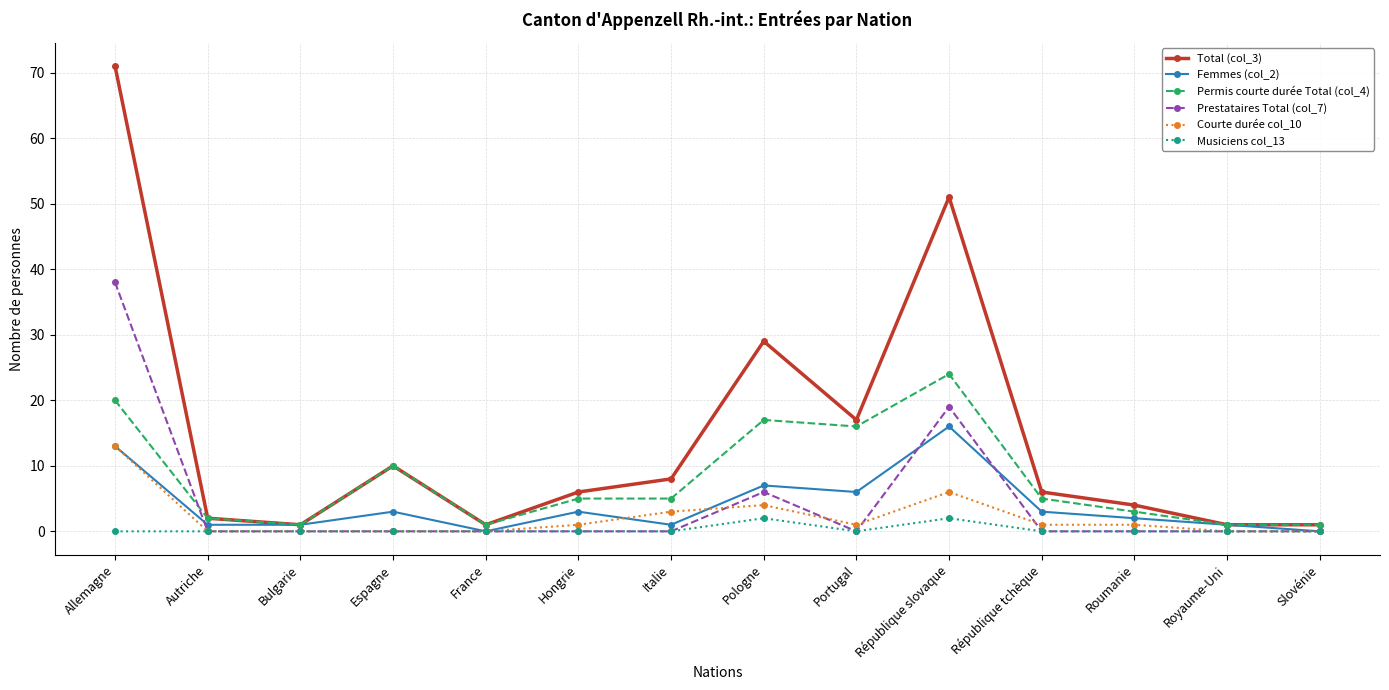

Count the number of categories in the chart.

14